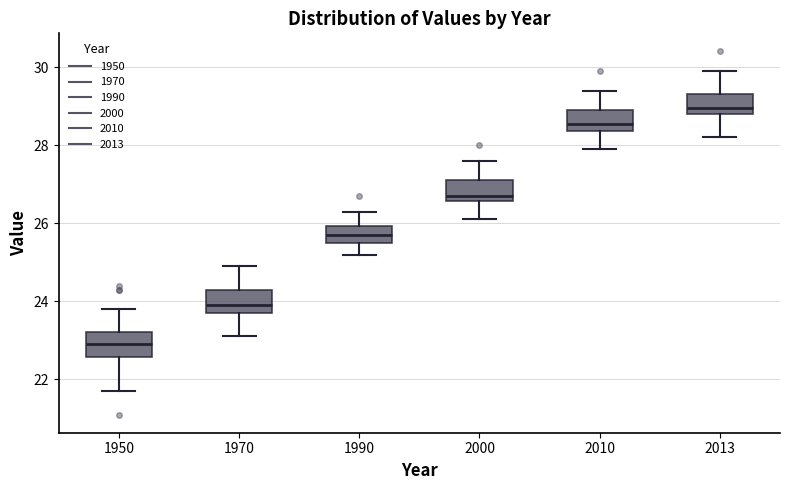

Reading left to right, read every box against the y-axis: the position of its median line, the range the box covers, and the ends of its whiskers. The values are not printed on the chart, so give them approximately, as read against the axis.

1950: median 23.0, box 22.6 to 23.2, whiskers 21.8 to 23.8
1970: median 24.0, box 23.8 to 24.4, whiskers 23.2 to 25.0
1990: median 25.8, box 25.6 to 26.0, whiskers 25.2 to 26.4
2000: median 26.8, box 26.6 to 27.2, whiskers 26.2 to 27.6
2010: median 28.6, box 28.4 to 29.0, whiskers 28.0 to 29.4
2013: median 29.0, box 28.8 to 29.4, whiskers 28.2 to 30.0